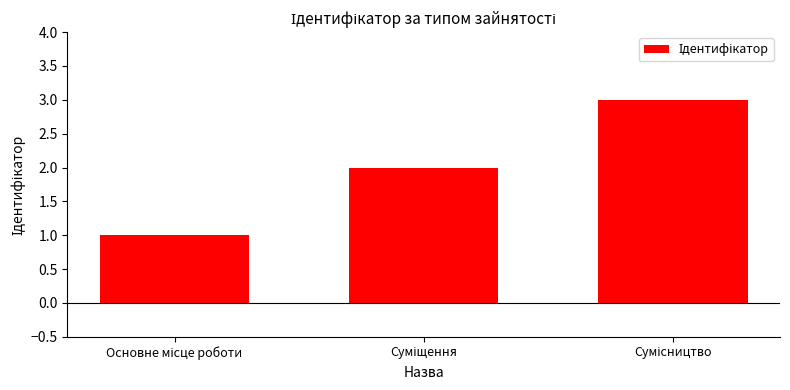

What is the sum of all values?

6